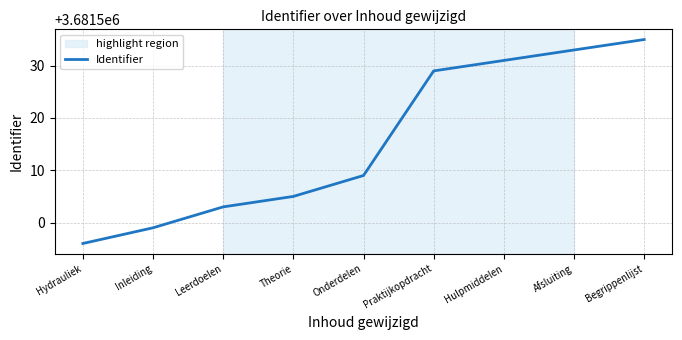

Reading left to right, list all the values displayed in this chart.

3681496	3681499	3681503	3681505	3681509	3681529	3681531	3681533	3681535